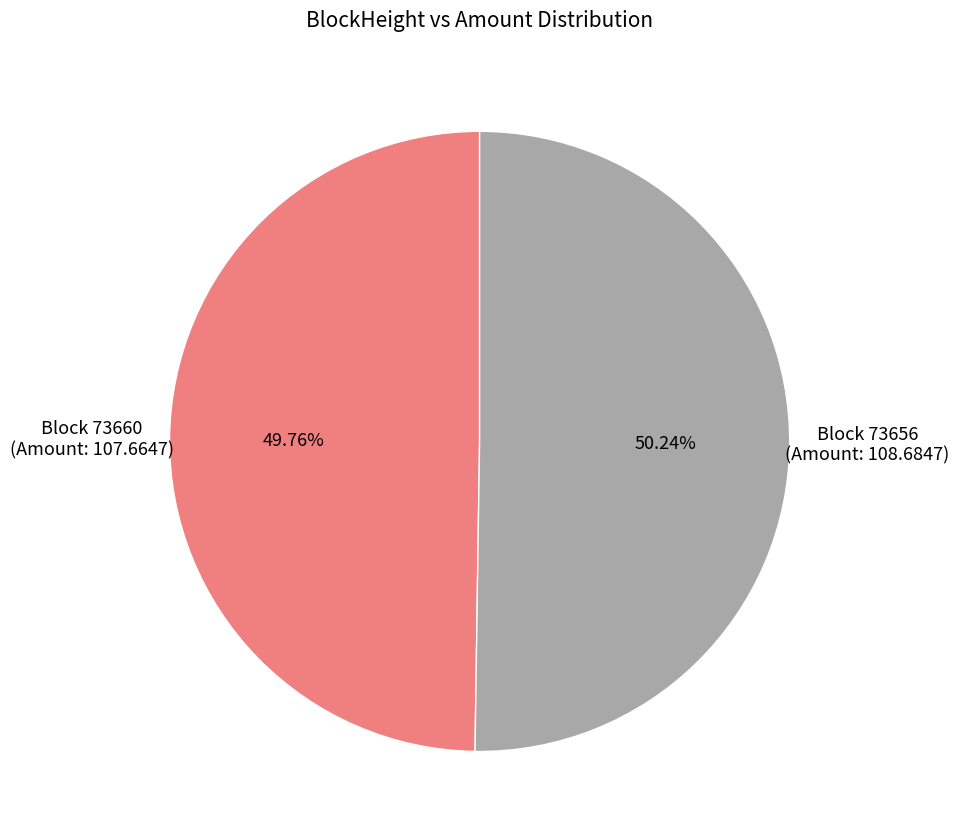

How many segments does this pie chart have?

2